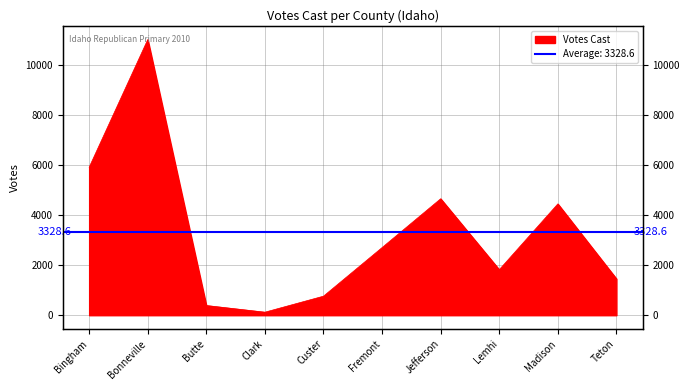

True or false: there are more than 1 points higher than both neighbors.

True